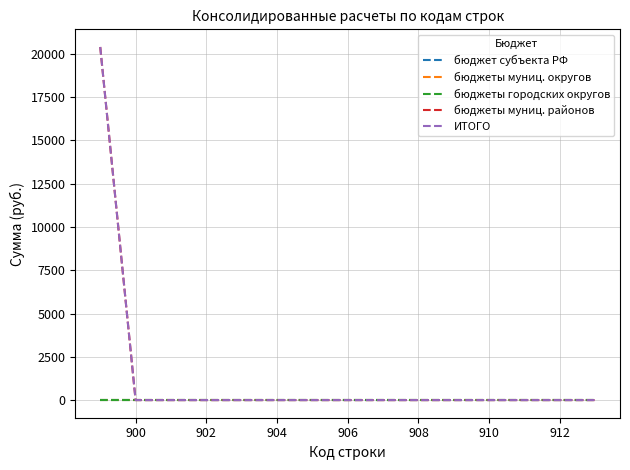

List the series in order of their peak value, lowest first.

бюджет субъекта РФ, бюджеты муниц. округов, бюджеты городских округов, бюджеты муниц. районов, ИТОГО